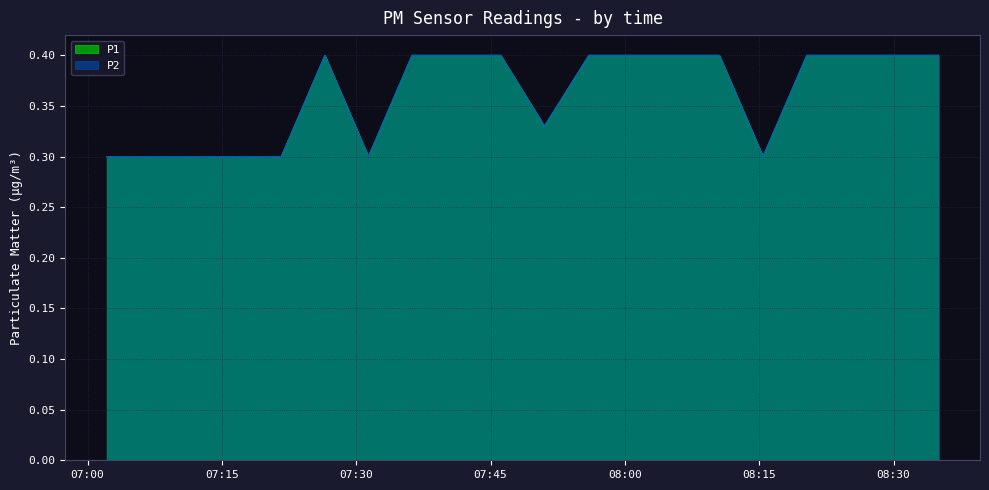

True or false: P2 has more than 2 points higher than both neighbors.

False